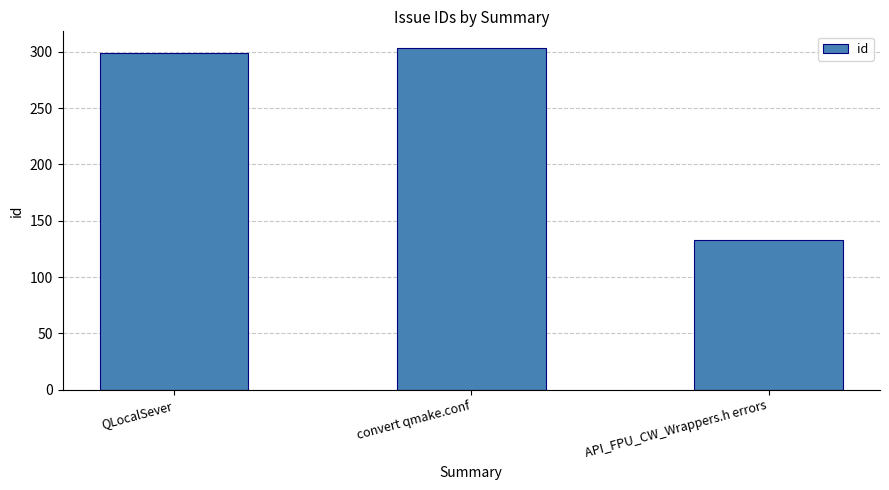

Rank the categories by value from lowest to highest.

API_FPU_CW_Wrappers.h errors, QLocalSever, convert qmake.conf